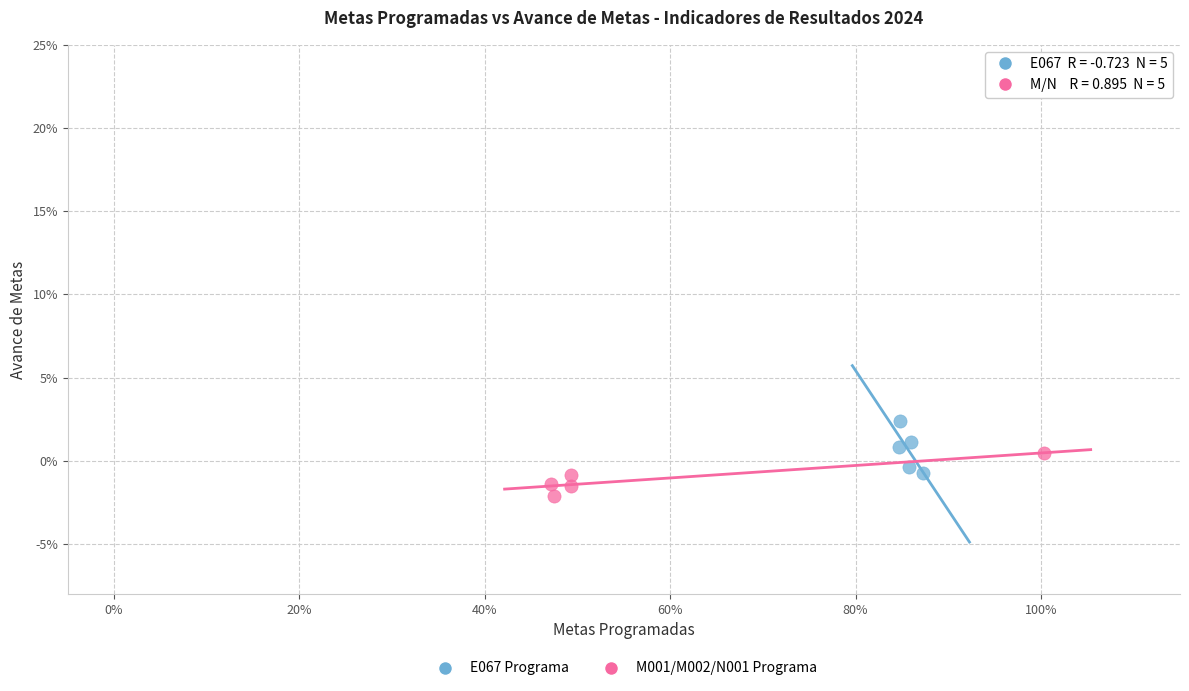

Which series reaches the minimum Y coordinate?

M001/M002/N001 Programa